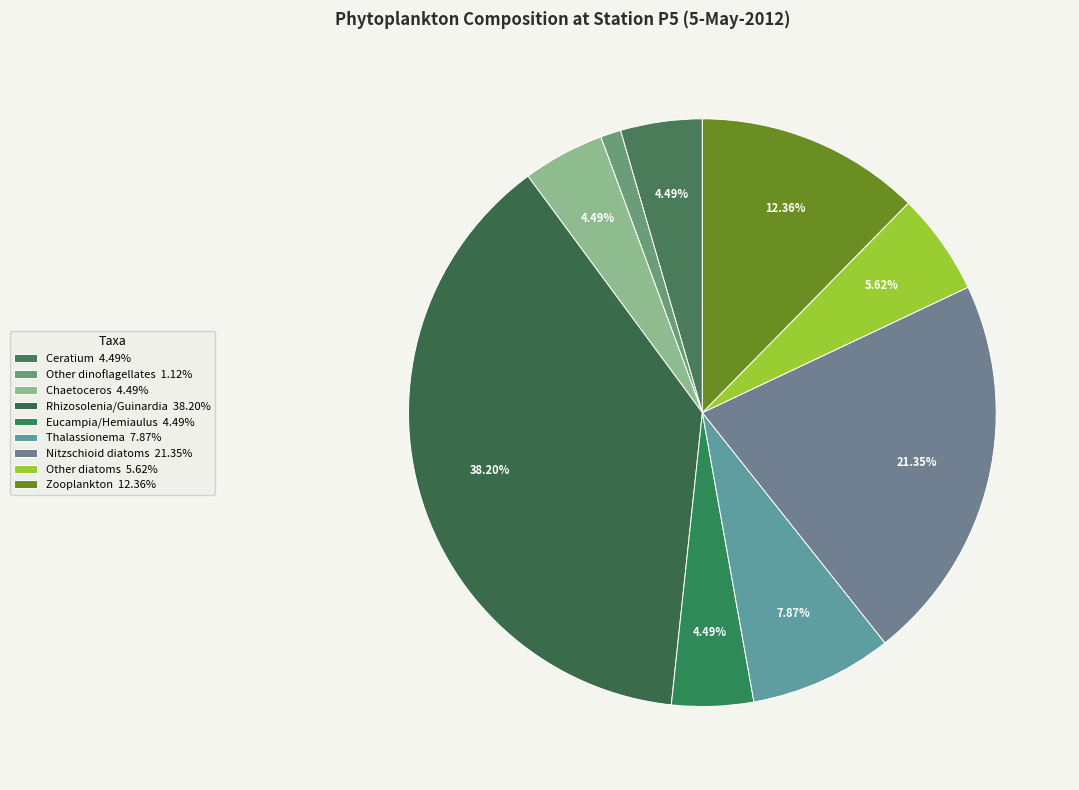

Is there a majority slice in this chart?

No